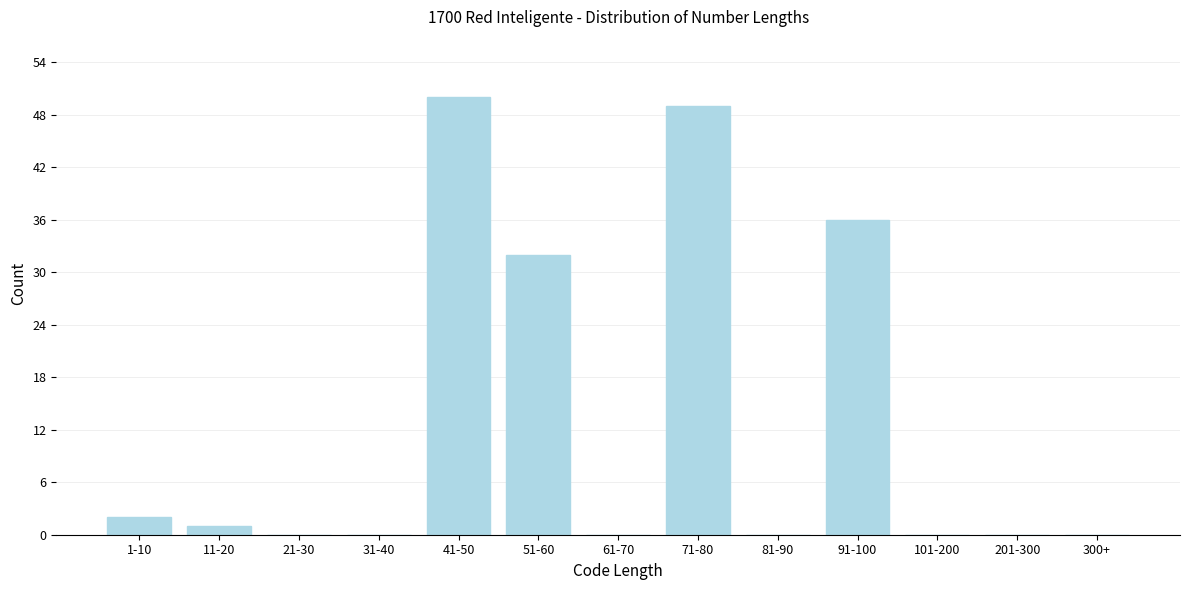

Reading right to left, what are all the values shown in this chart?

300+=0	201-300=0	101-200=0	91-100=36	81-90=0	71-80=49	61-70=0	51-60=32	41-50=50	31-40=0	21-30=0	11-20=1	1-10=2